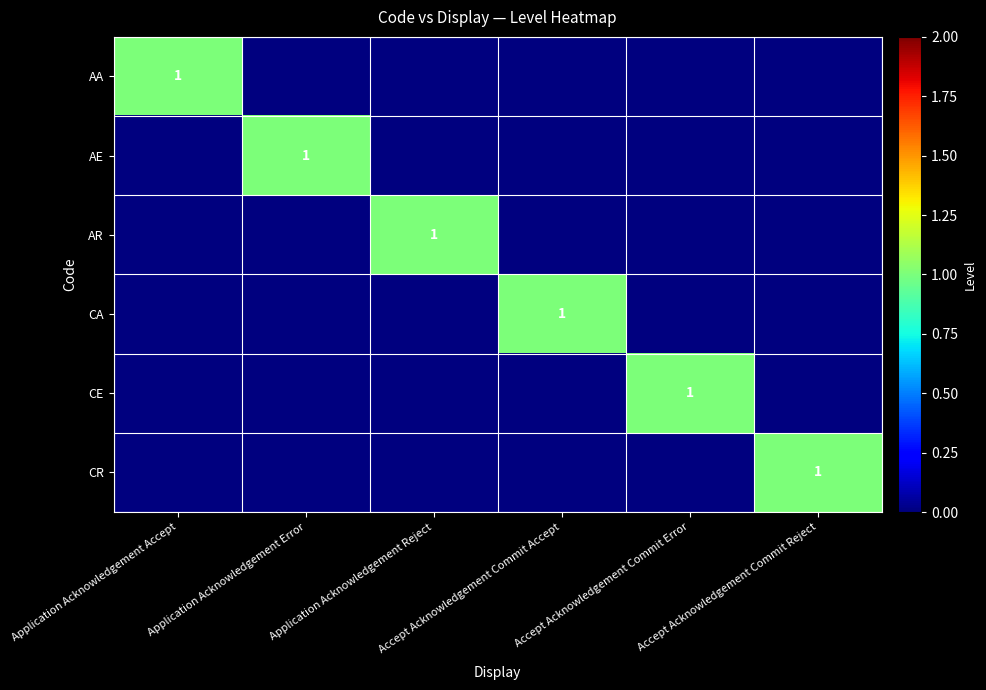

Is it true that AE equals -1 at Application Acknowledgement Accept?

False